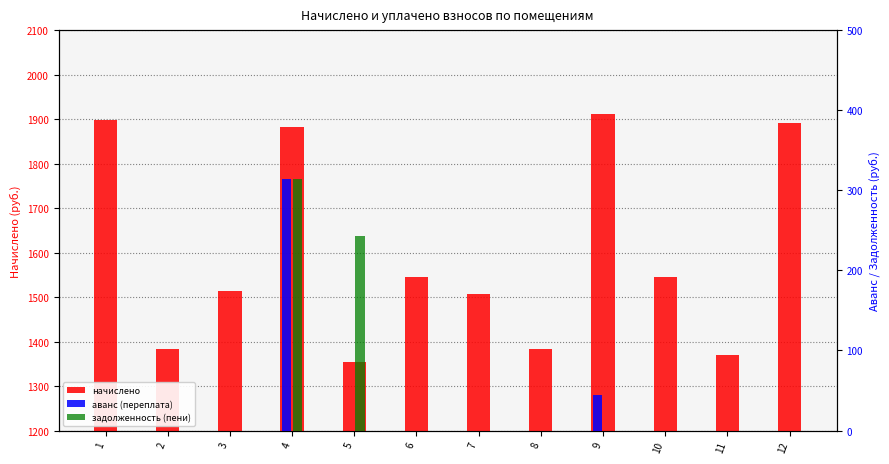

How many distinct data groups are displayed?

3